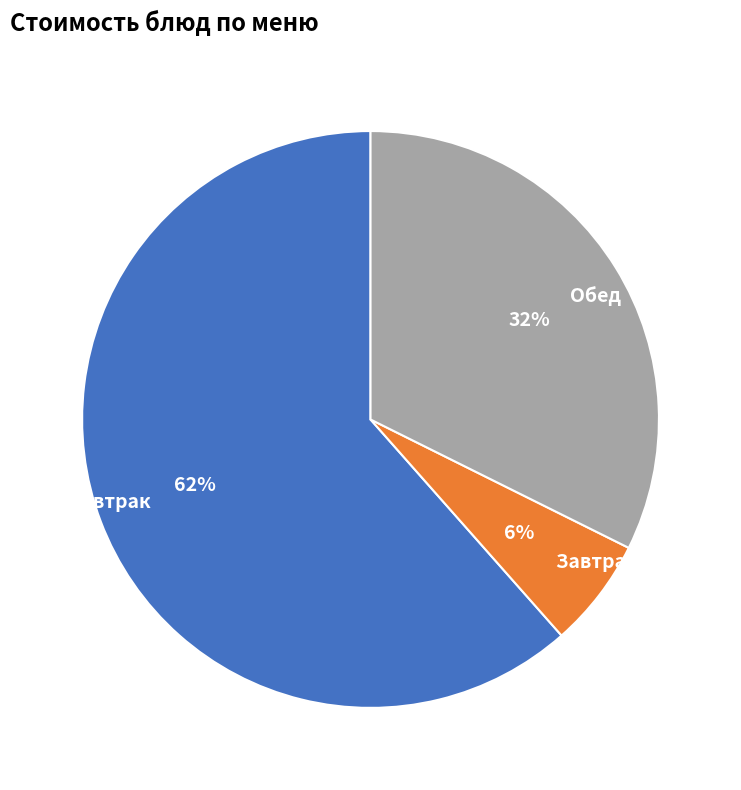

Which slice is the smallest?

Завтрак 2